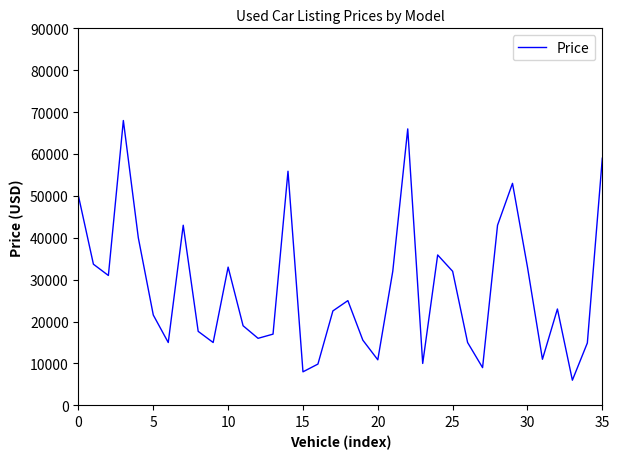

How many lines are shown in the chart?

1